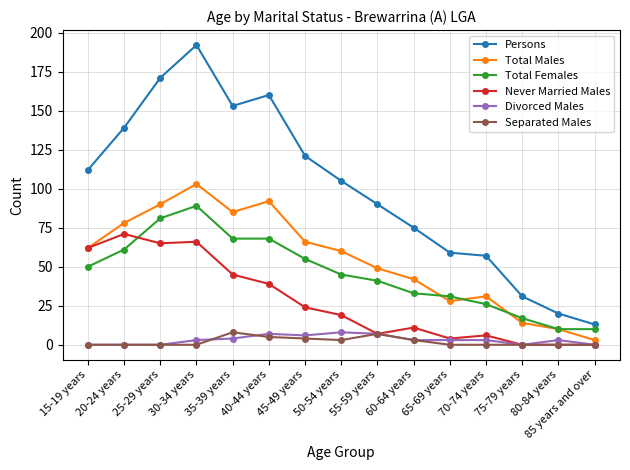

What position from the right is 15-19 years?

15